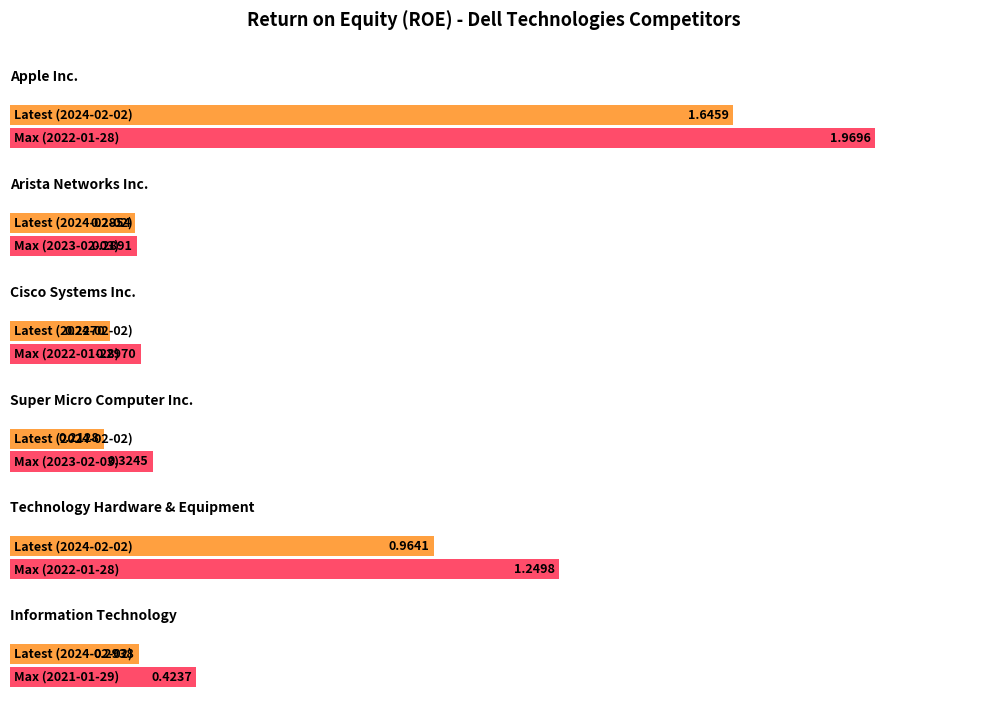

At which label does Information Technology reach its minimum?

2024-02-02